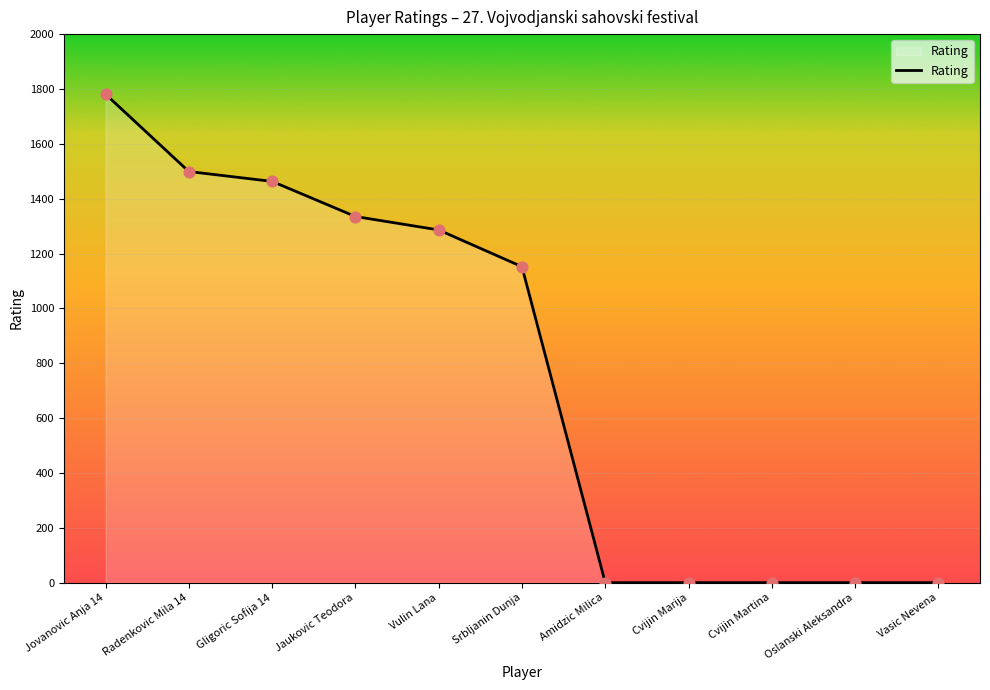

What is the change in value from Radenkovic Mila 14 to Vulin Lana?

-213